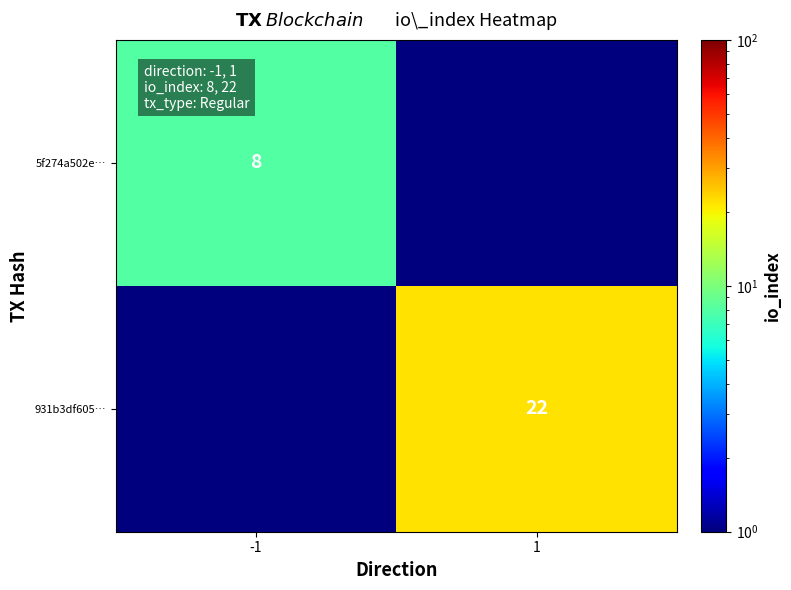

True or false: 931b3df605… has a value of 38.4 at 1.

False